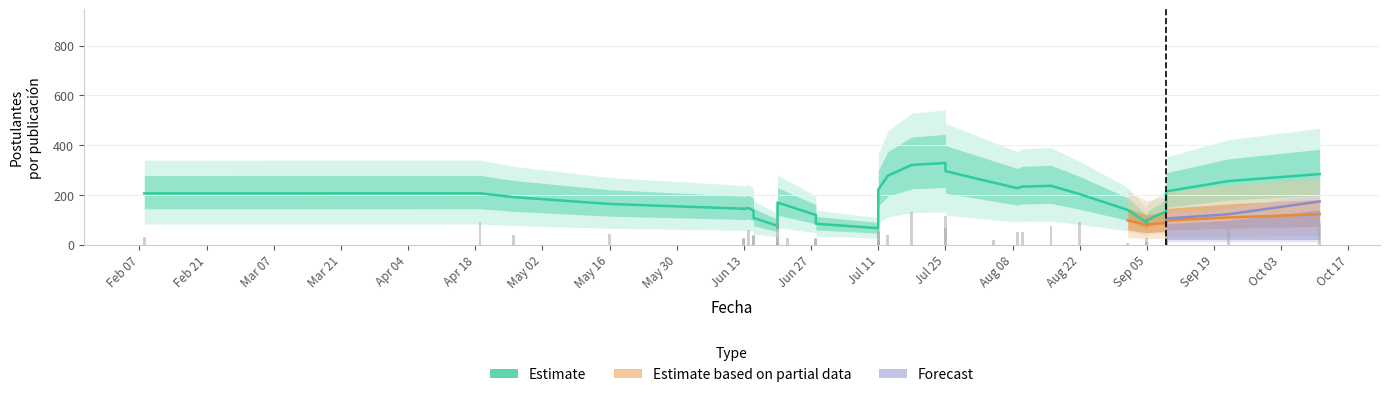

Count the number of categories in the chart.

40